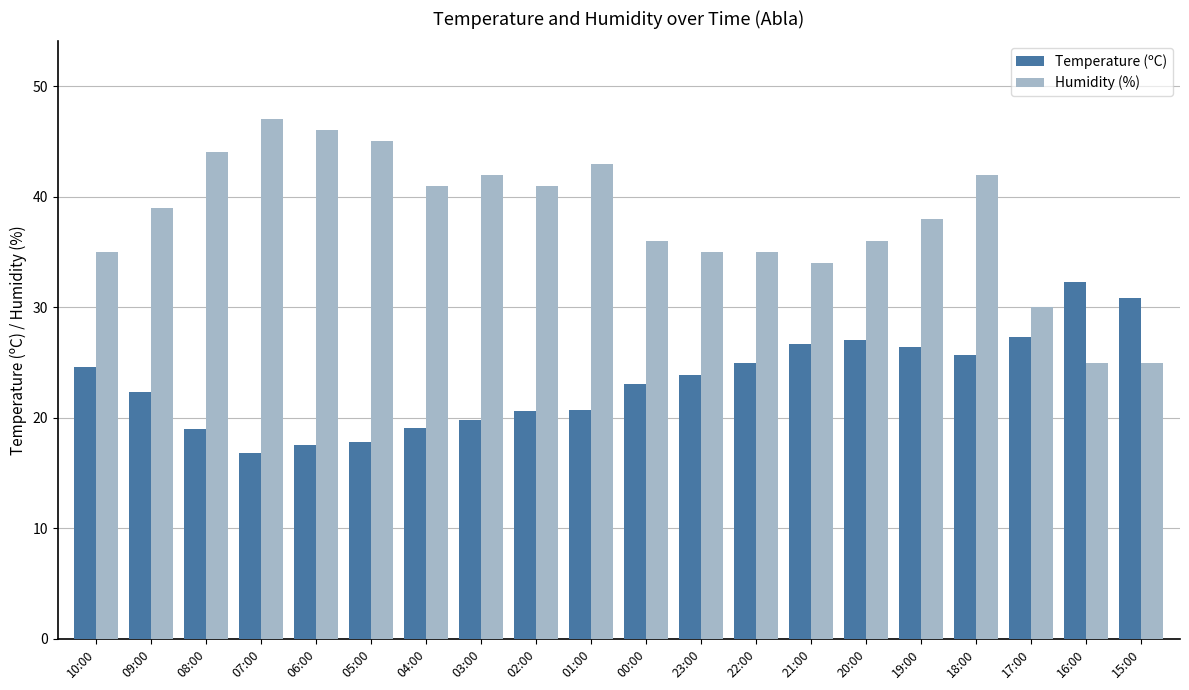

Is the value of Temperature (ºC) at 02:00 greater than the value of Humidity (%) at 09:00?

No